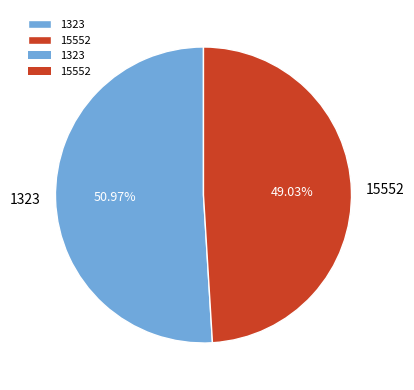

What percentage do 15552 and 1323 together represent?

100.0%